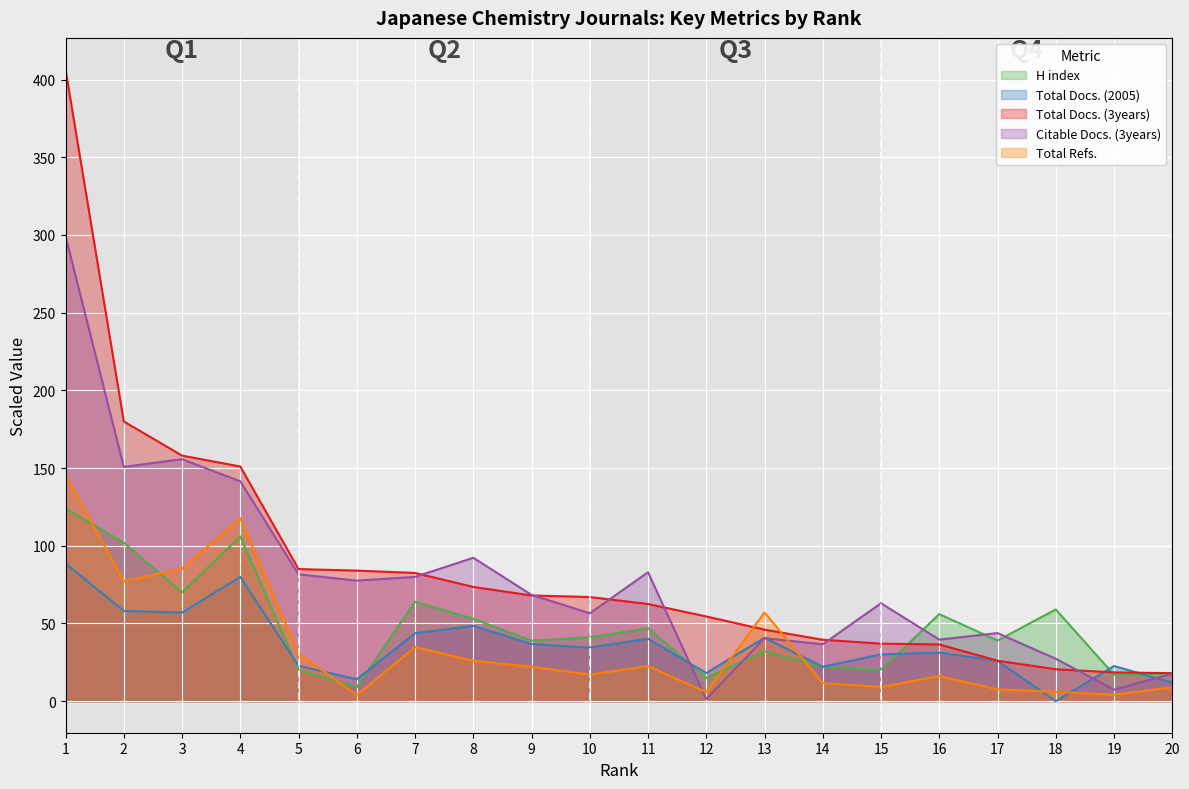

Is the value of Total Refs. at 13 greater than the value of Total Docs. (3years) at 17?

Yes